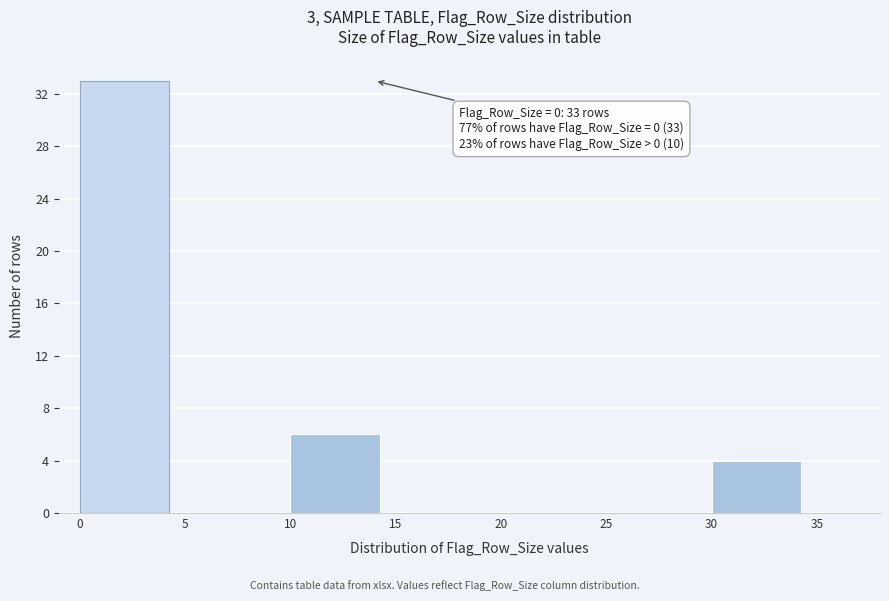

Which range on the x-axis has the tallest bar?

0 to 5